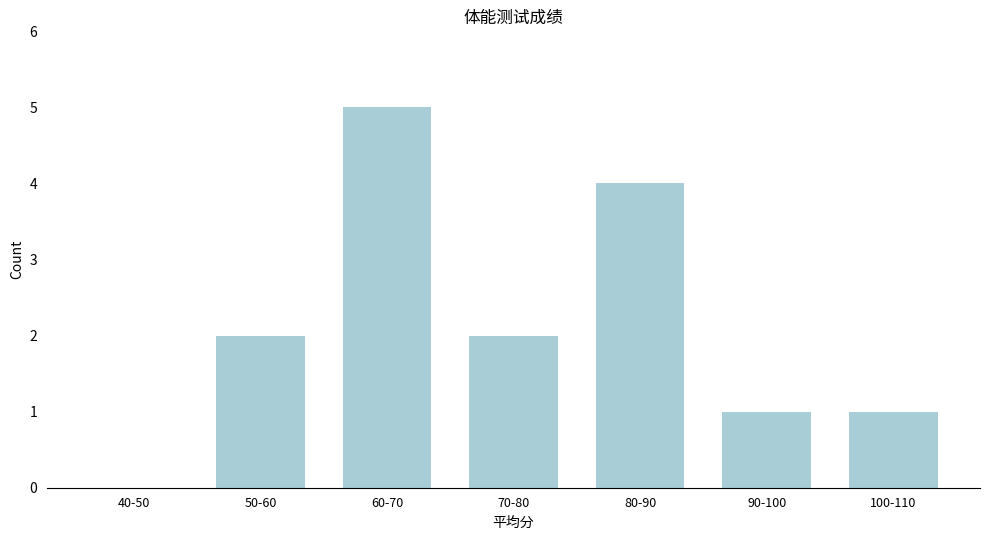

Reading left to right, extract all data points from this chart.

40-50=0	50-60=2	60-70=5	70-80=2	80-90=4	90-100=1	100-110=1